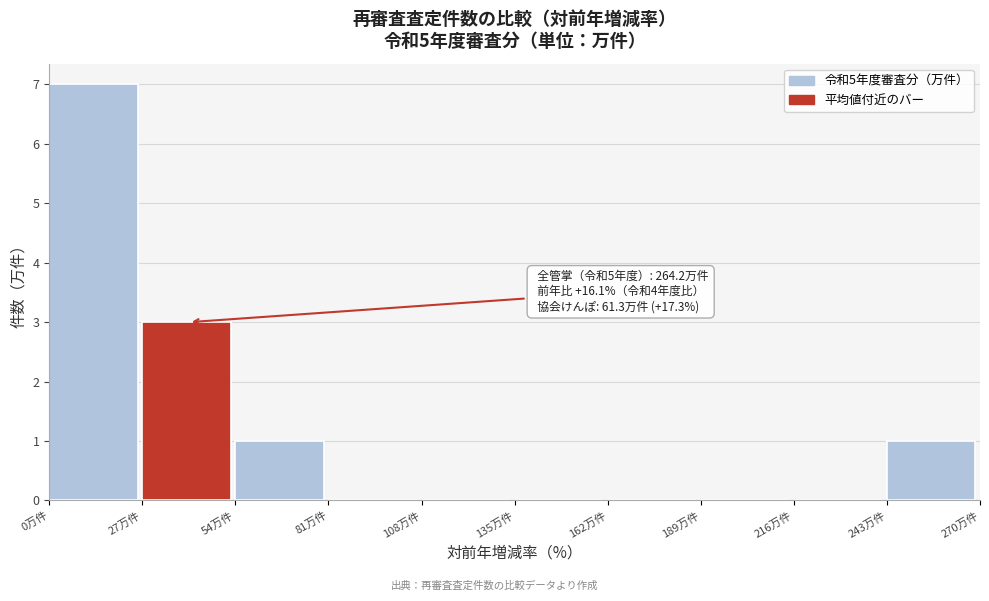

Over which range of the x-axis is the bar tallest?

0 to 27